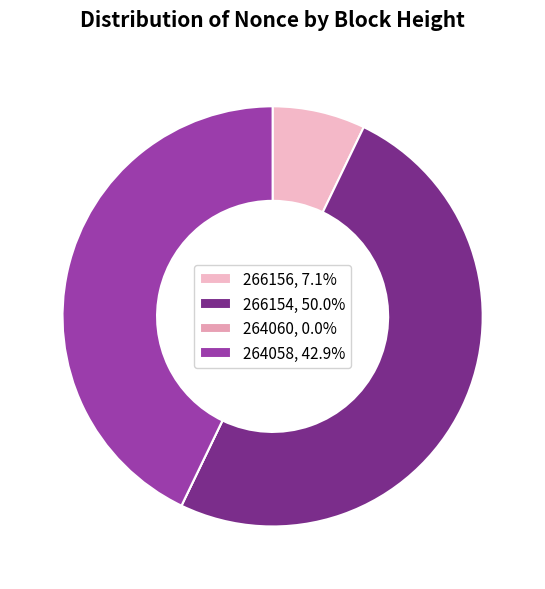

Do 264058 and 264060 together represent more than half of the pie?

No